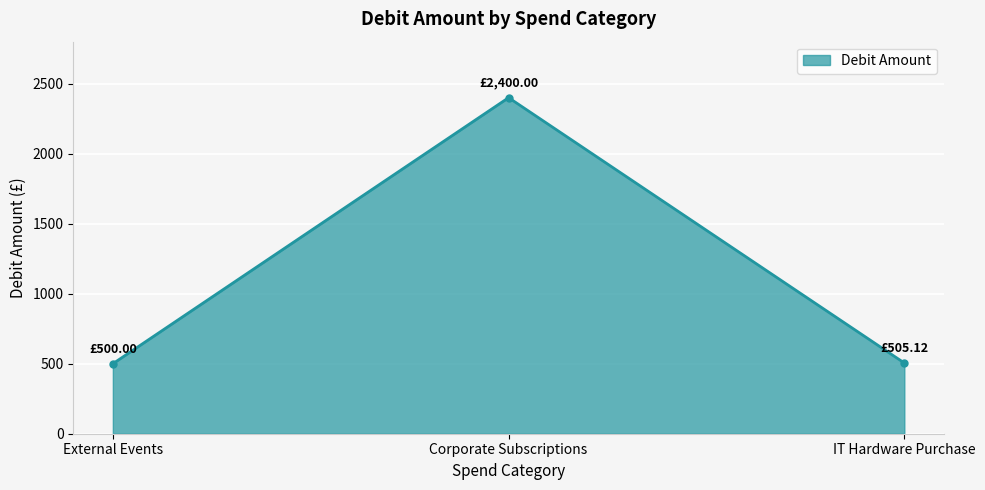

What is the label of the 2nd point from the right?

Corporate Subscriptions